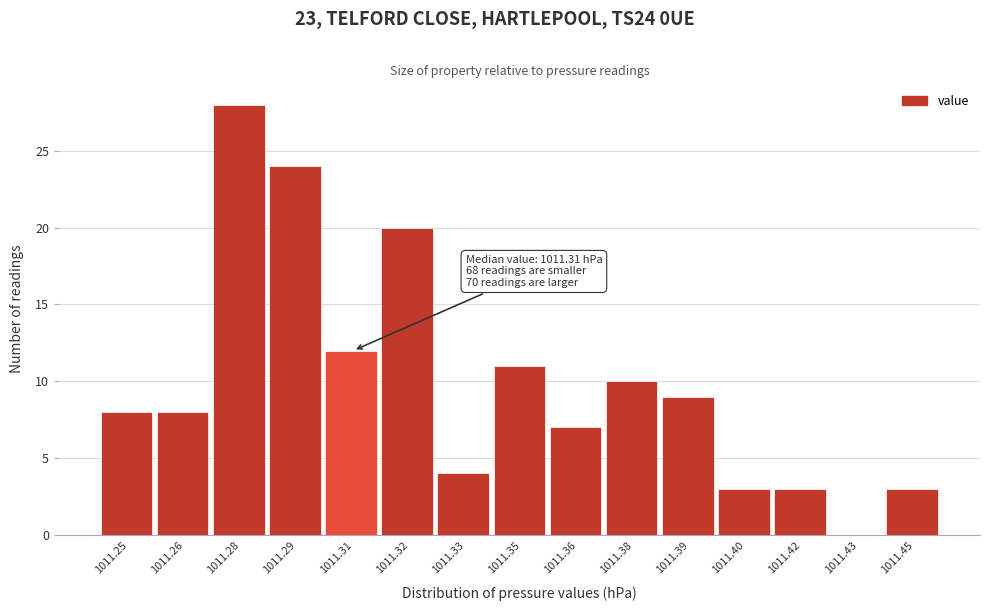

Reading left to right, what are all the values shown in this chart?

1011.25=8	1011.26=8	1011.28=28	1011.29=24	1011.31=12	1011.32=20	1011.33=4	1011.35=11	1011.36=7	1011.38=10	1011.39=9	1011.40=3	1011.42=3	1011.43=0	1011.45=3